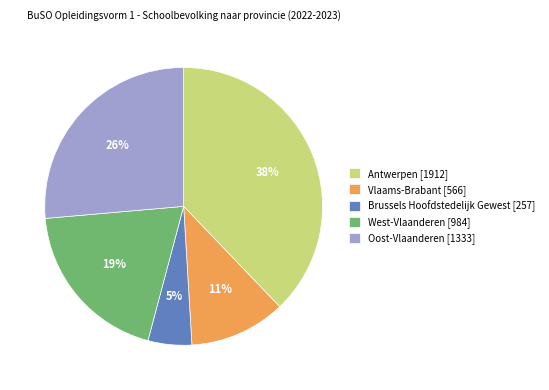

Which has a higher value, Vlaams-Brabant [566] or Oost-Vlaanderen [1333]?

Oost-Vlaanderen [1333]